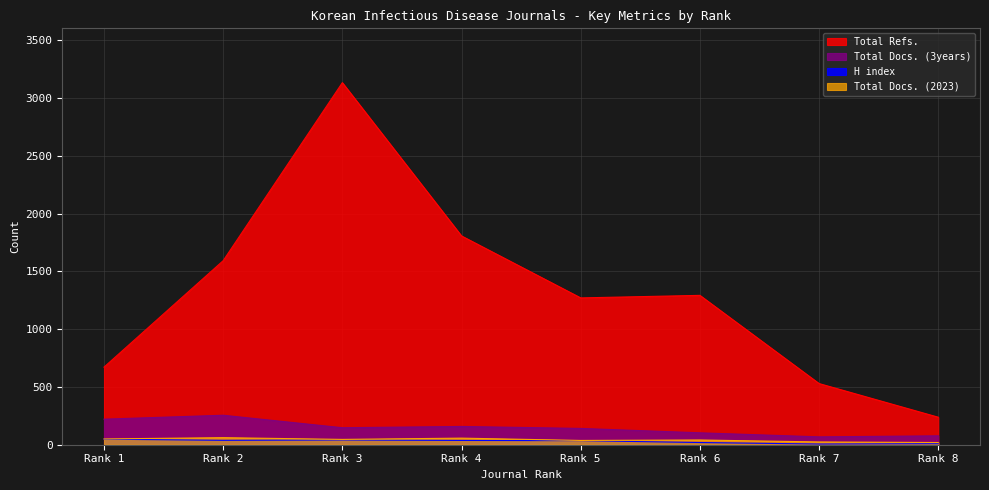

True or false: Total Docs. (2023) has more than 2 points higher than both neighbors.

True